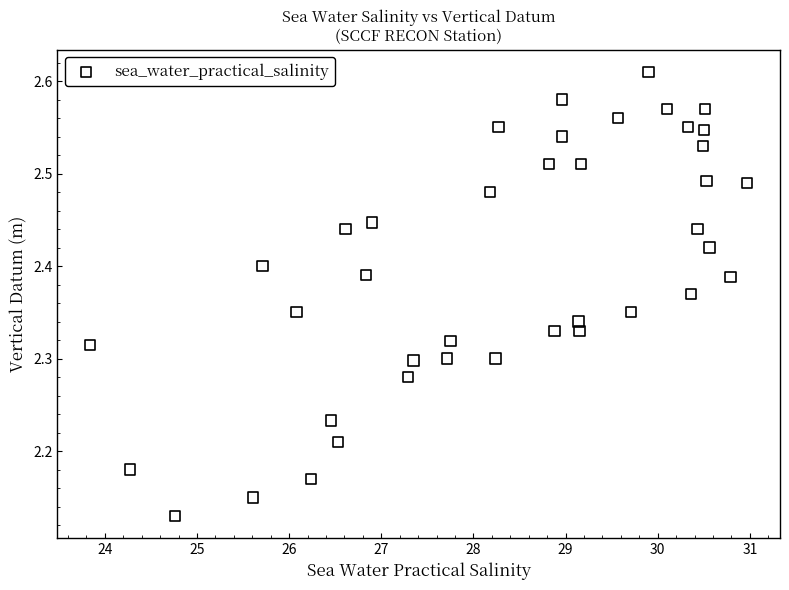

What is the range of X values (max minus min)?

7.1